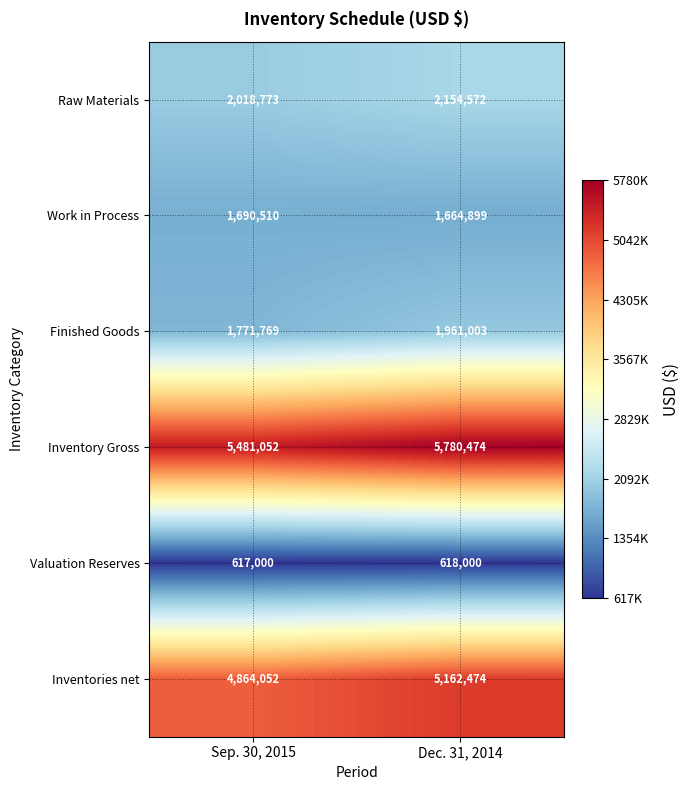

What is the sum of the Inventory Gross values at Dec. 31, 2014 and Sep. 30, 2015?

11261526